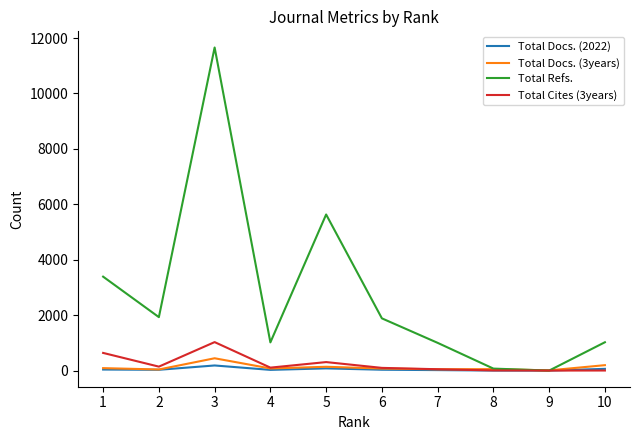

How many values in the Total Refs. series are below 1884?

5